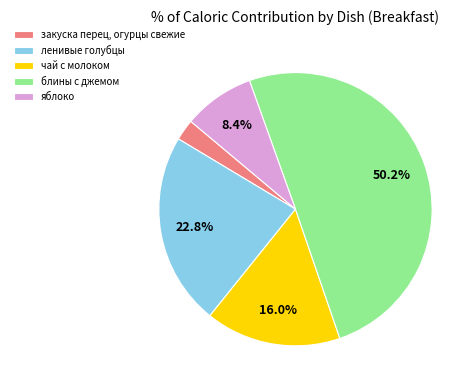

Count the number of slices in the pie.

5